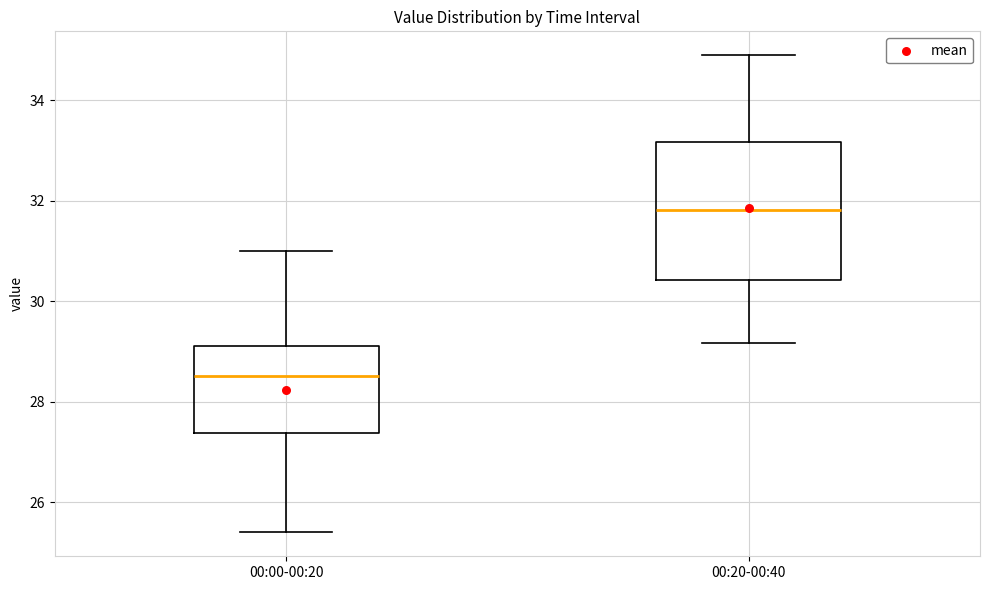

Where does the upper whisker of the box for 00:00-00:20 end on the y-axis? The values are not printed on the chart, so give them approximately, as read against the axis.

31.0